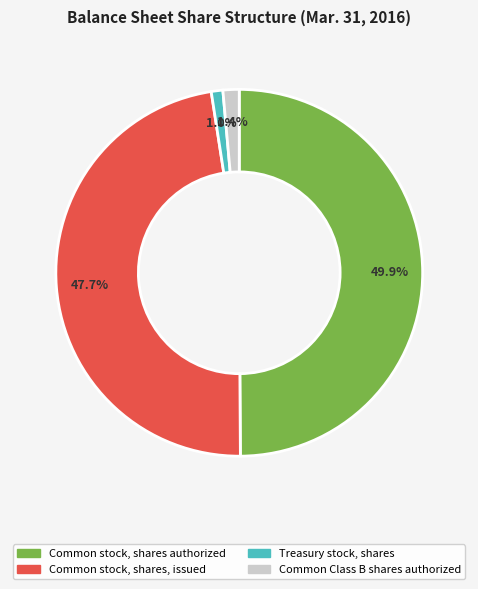

How many segments does this pie chart have?

4